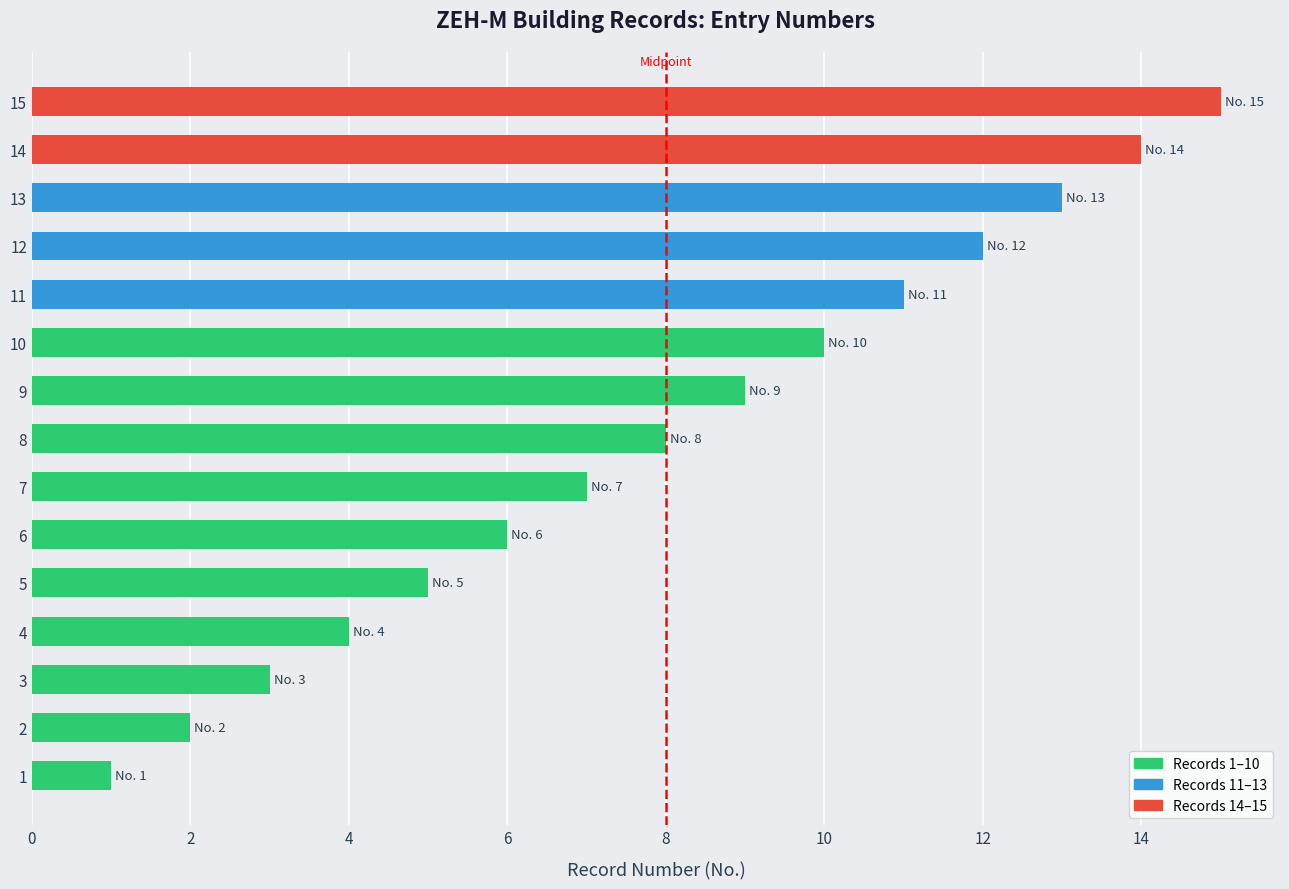

What is the maximum value shown in the chart?

15